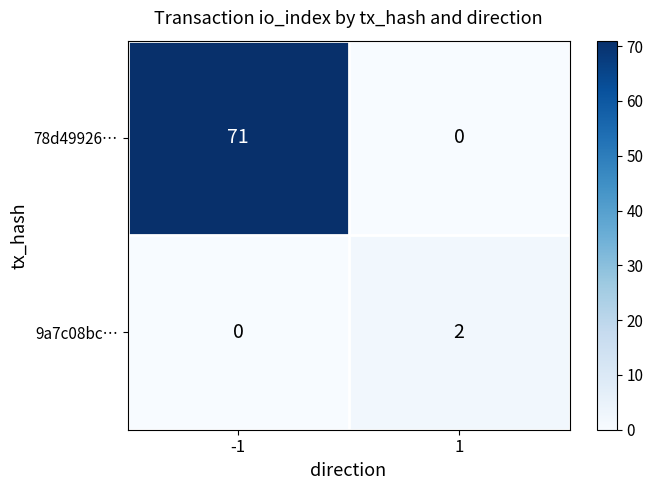

What is the total value across all series at -1?

71